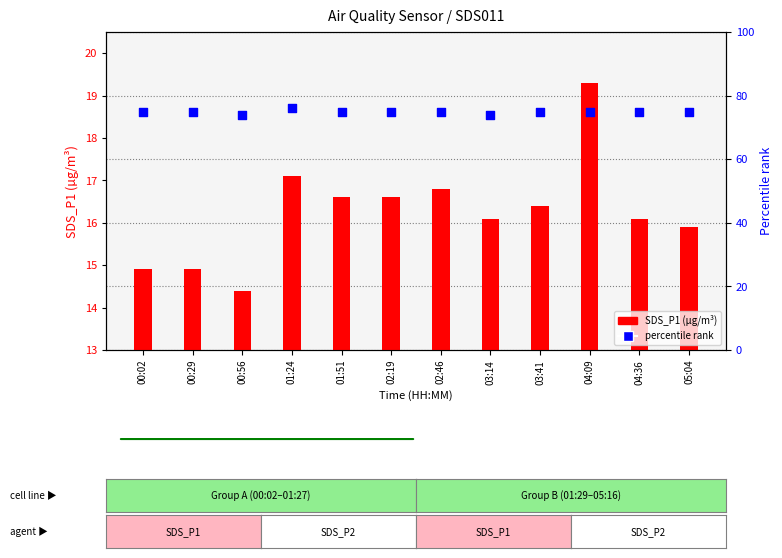

Which series contains the highest Y value?

SDS_P2 percentile